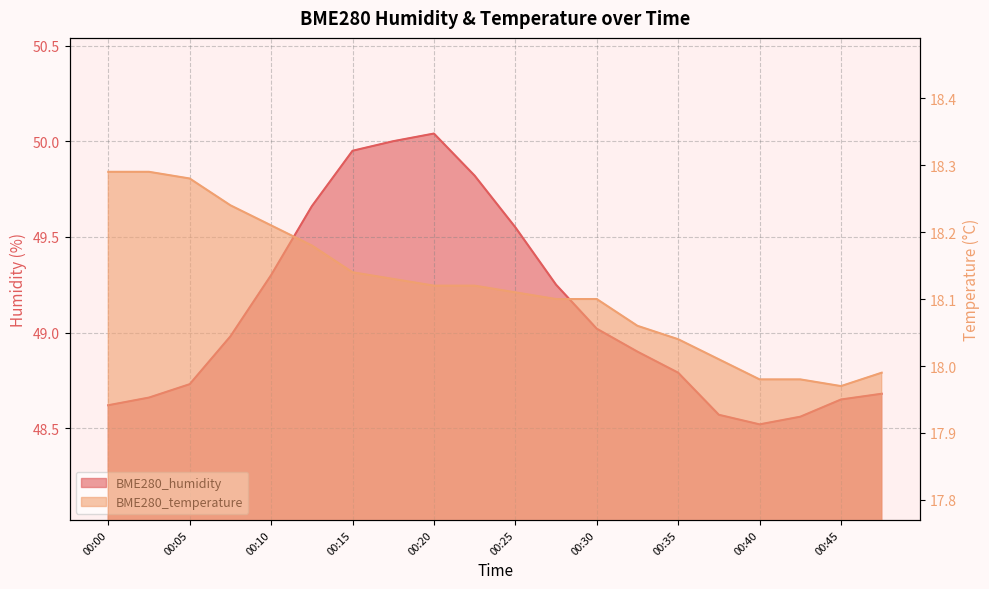

What is the difference between the highest and lowest values at 00:20?

31.9